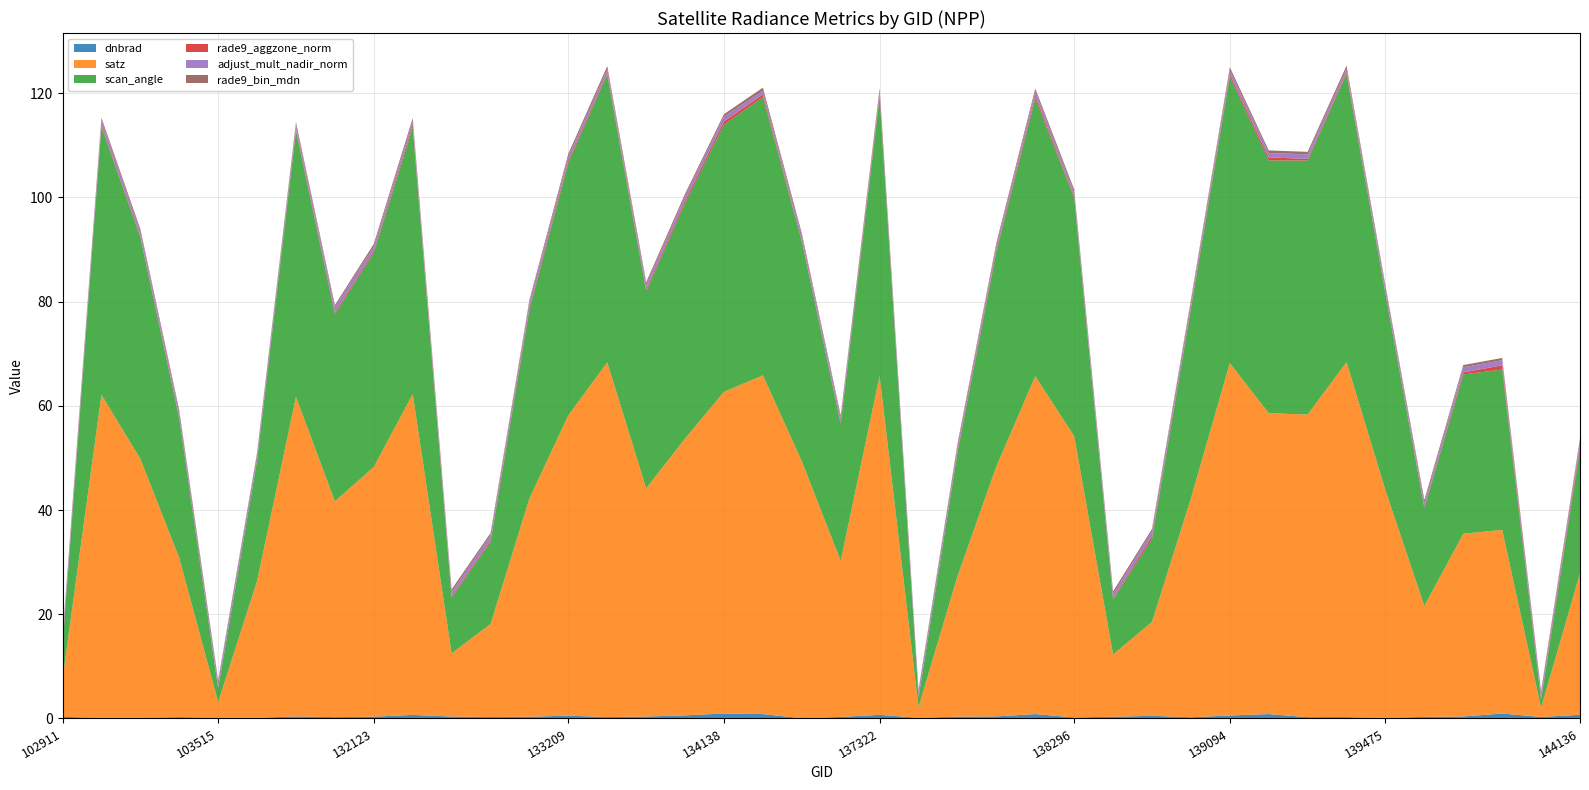

Reading left to right, what are all the values shown in this chart?

dnbrad: 102911=0.3	103160=0.1	103278=0.2	103396=0.3	103515=0.2	103634=0.1	103868=0.4	104346=0.3	132123=0.3	132296=0.7	132669=0.4	132847=0.3	133027=0.3	133209=0.5	133392=0.3	133404=0.4	134124=0.6	134138=1.0	134308=0.8	134322=0.1	134505=0.3	137322=0.7	137715=0.1	137903=0.4	138092=0.4	138105=0.8	138296=0.2	138688=0.3	138881=0.5	139080=0.2	139094=0.6	139269=0.8	139283=0.3	139462=0.3	139475=0.1	139672=0.3	140059=0.4	143151=0.9	143943=0.3	144136=0.7
satz: 102911=7.3	103160=62.0	103278=49.7	103396=30.5	103515=3.0	103634=26.3	103868=61.3	104346=41.4	132123=47.9	132296=61.6	132669=12.1	132847=17.8	133027=41.9	133209=57.6	133392=68.0	133404=43.8	134124=53.1	134138=61.7	134308=65.0	134322=49.3	134505=29.9	137322=65.0	137715=2.0	137903=26.9	138092=48.0	138105=64.8	138296=54.0	138688=11.9	138881=18.0	139080=42.0	139094=67.6	139269=57.7	139283=58.1	139462=68.1	139475=43.7	139672=21.3	140059=35.1	143151=35.3	143943=1.7	144136=27.2
scan_angle: 102911=6.4	103160=51.4	103278=42.5	103396=26.7	103515=2.6	103634=23.1	103868=51.0	104346=35.9	132123=41.1	132296=51.1	132669=10.7	132847=15.7	133027=36.2	133209=48.4	133392=55.2	133404=37.8	134124=45.1	134138=51.3	134308=53.4	134322=42.2	134505=26.2	137322=53.4	137715=1.8	137903=23.6	138092=41.1	138105=53.3	138296=45.8	138688=10.6	138881=15.9	139080=36.3	139094=55.0	139269=48.5	139283=48.7	139462=55.3	139475=37.7	139672=18.8	140059=30.6	143151=30.7	143943=1.5	144136=23.8
rade9_aggzone_norm: 102911=0.3	103160=0.3	103278=0.2	103396=0.3	103515=0.2	103634=0.1	103868=0.4	104346=0.3	132123=0.3	132296=0.5	132669=0.3	132847=0.3	133027=0.4	133209=0.4	133392=0.3	133404=0.4	134124=0.5	134138=0.6	134308=0.5	134322=0.2	134505=0.3	137322=0.5	137715=0.1	137903=0.3	138092=0.4	138105=0.5	138296=0.3	138688=0.2	138881=0.5	139080=0.3	139094=0.4	139269=0.6	139283=0.3	139462=0.3	139475=0.2	139672=0.2	140059=0.4	143151=0.8	143943=0.3	144136=0.7
adjust_mult_nadir_norm: 102911=1.0	103160=1.0	103278=0.9	103396=0.9	103515=1.0	103634=1.0	103868=0.8	104346=1.1	132123=0.9	132296=0.8	132669=0.8	132847=1.0	133027=1.1	133209=0.8	133392=0.7	133404=0.9	134124=0.9	134138=1.0	134308=0.7	134322=0.9	134505=0.9	137322=0.7	137715=1.0	137903=1.0	138092=0.9	138105=0.9	138296=0.8	138688=0.8	138881=1.0	139080=1.1	139094=0.9	139269=0.8	139283=0.9	139462=0.7	139475=0.9	139672=0.8	140059=1.0	143151=1.0	143943=1.0	144136=1.0
rade9_bin_mdn: 102911=0.4	103160=0.4	103278=0.4	103396=0.5	103515=0.4	103634=0.4	103868=0.5	104346=0.4	132123=0.5	132296=0.5	132669=0.5	132847=0.4	133027=0.4	133209=0.5	133392=0.6	133404=0.4	134124=0.5	134138=0.4	134308=0.6	134322=0.4	134505=0.5	137322=0.6	137715=0.4	137903=0.4	138092=0.5	138105=0.5	138296=0.5	138688=0.5	138881=0.4	139080=0.4	139094=0.5	139269=0.5	139283=0.5	139462=0.6	139475=0.4	139672=0.5	140059=0.4	143151=0.4	143943=0.4	144136=0.4